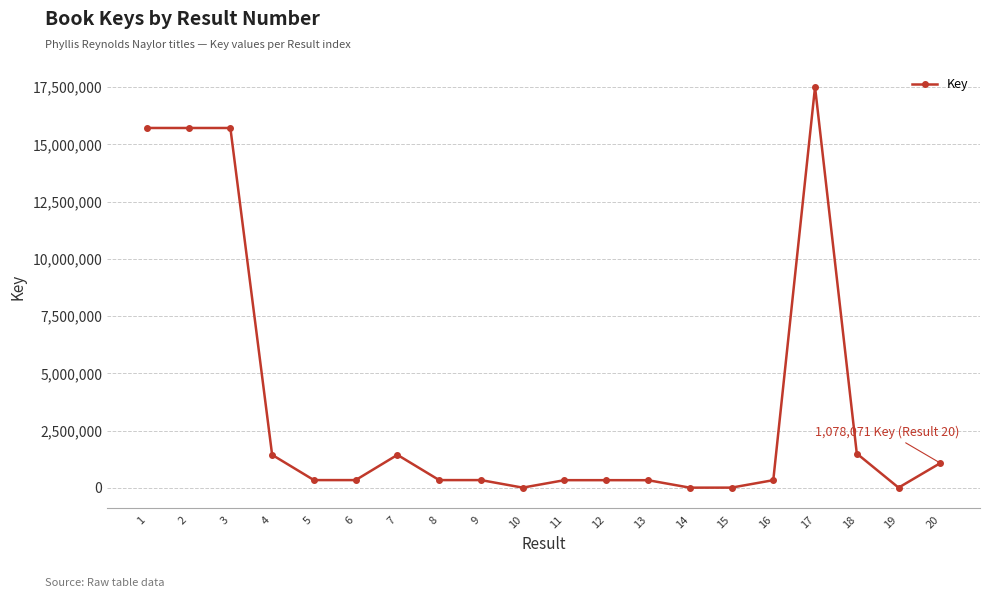

What is the difference between the second highest and second lowest values?

15712947